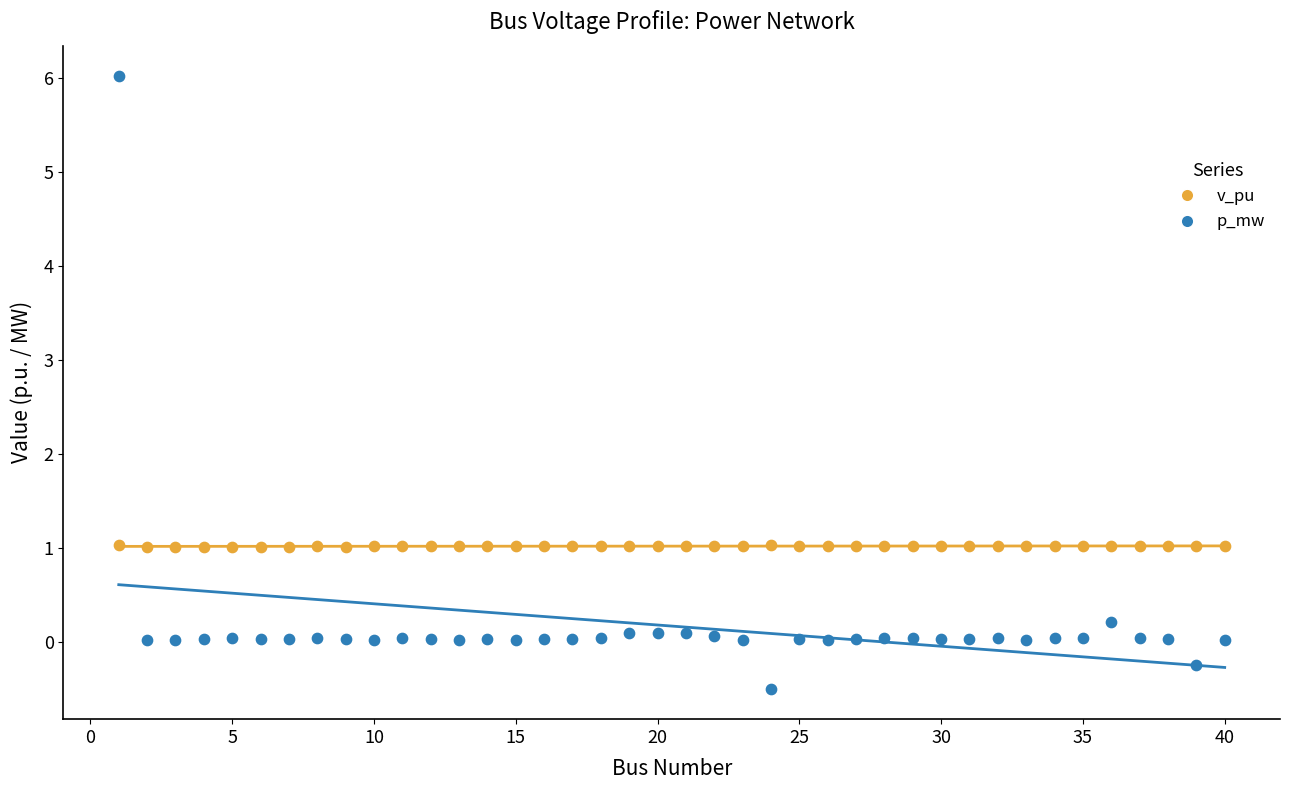

What is the X range (max minus min) for the scatter plot?

39.0